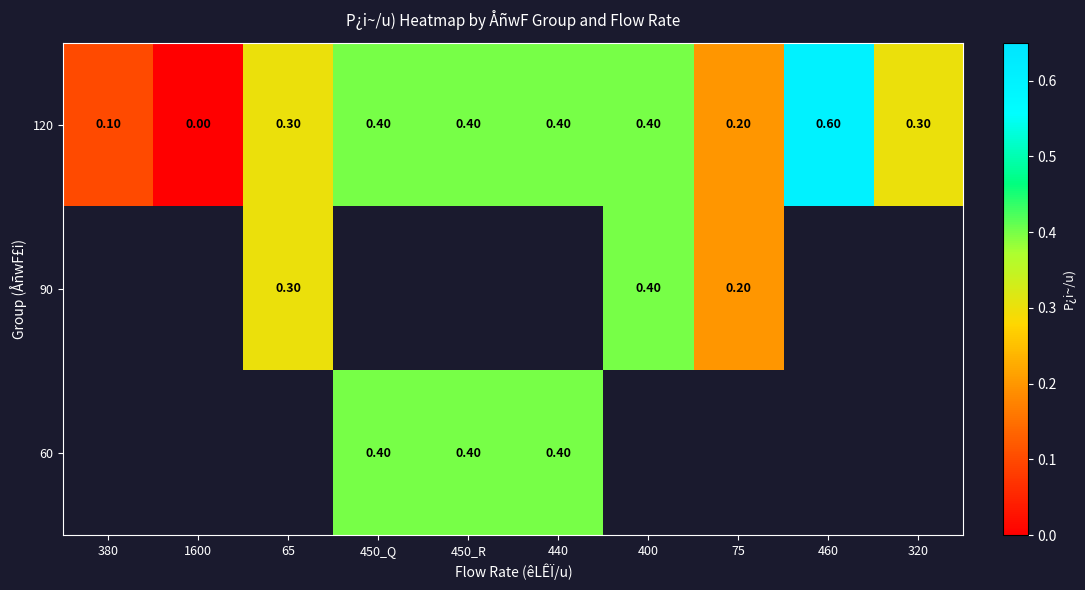

How many 120 values are between 0 and 1?

10